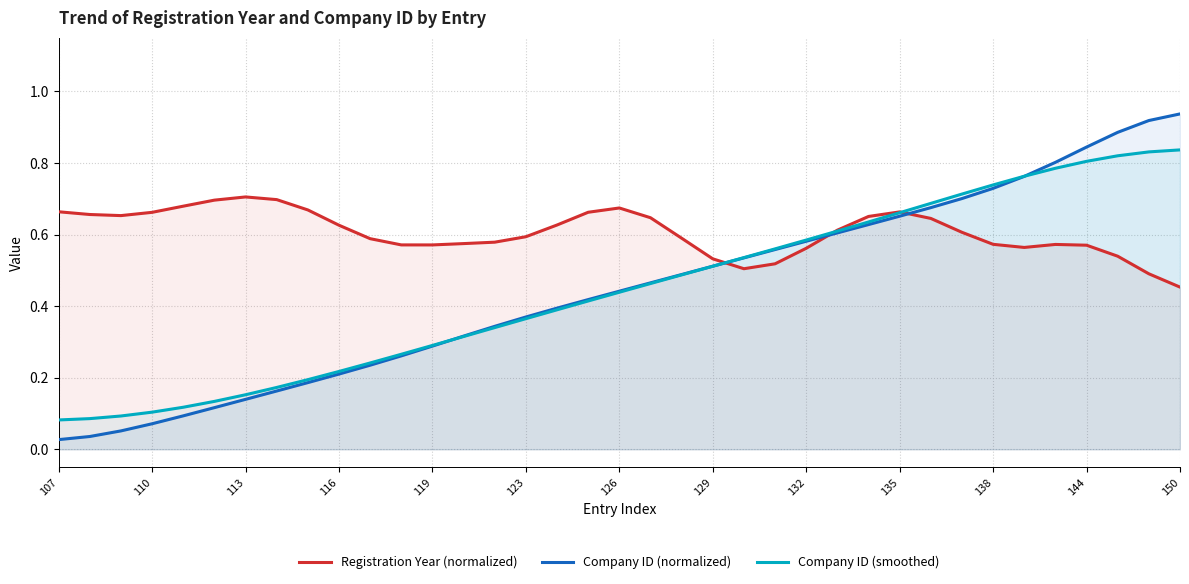

At which label is Registration Year (normalized) closest to 0?

150